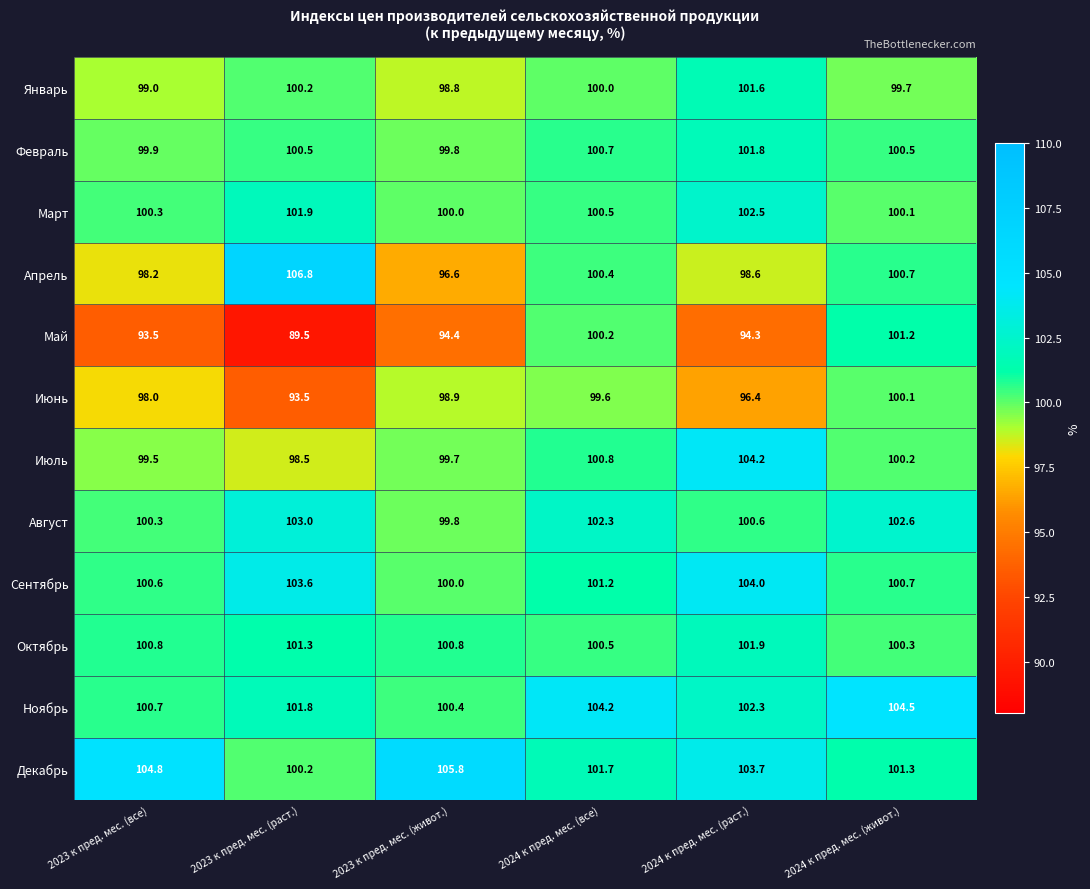

At which label is Февраль closest to 100?

2023 к пред. мес. (все)